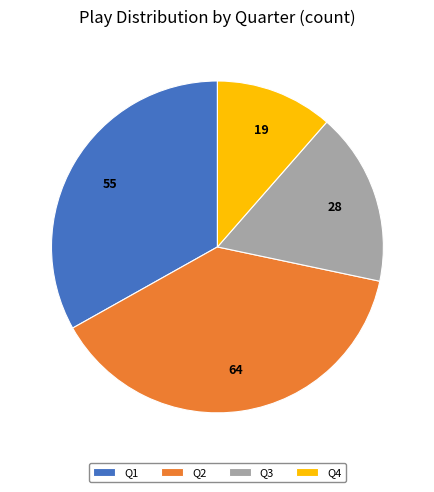

Count the number of slices in the pie.

4